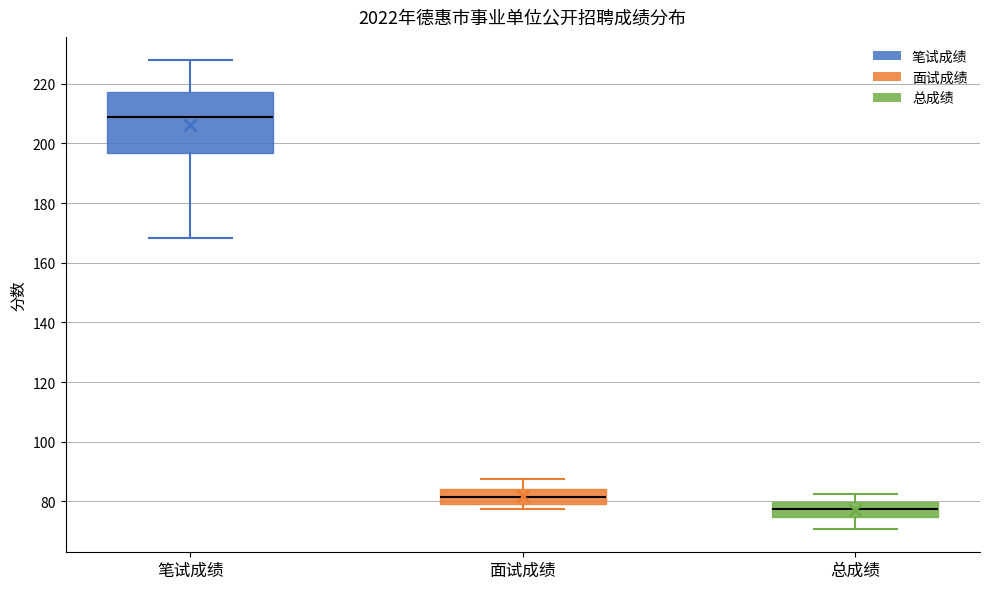

Where does the upper whisker of the box for 总成绩 end on the y-axis? The values are not printed on the chart, so give them approximately, as read against the axis.

82